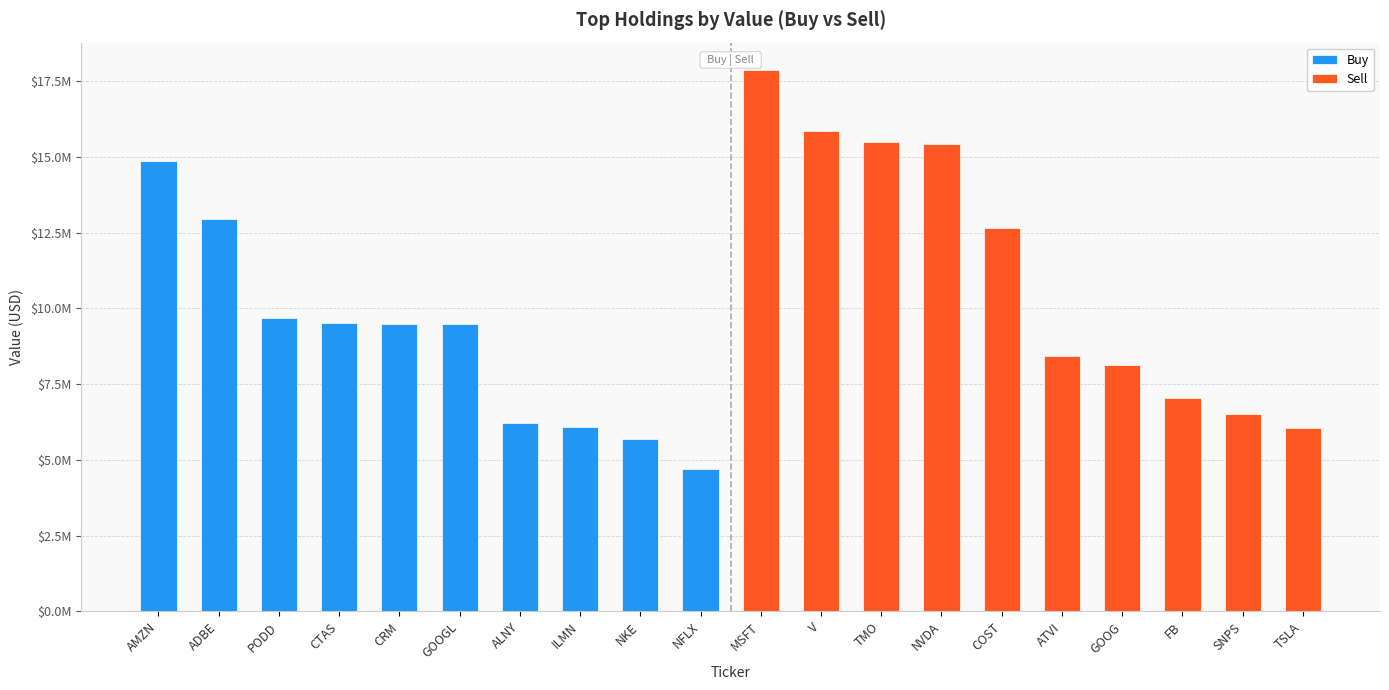

How many values in the Buy series exceed 9487000?

4